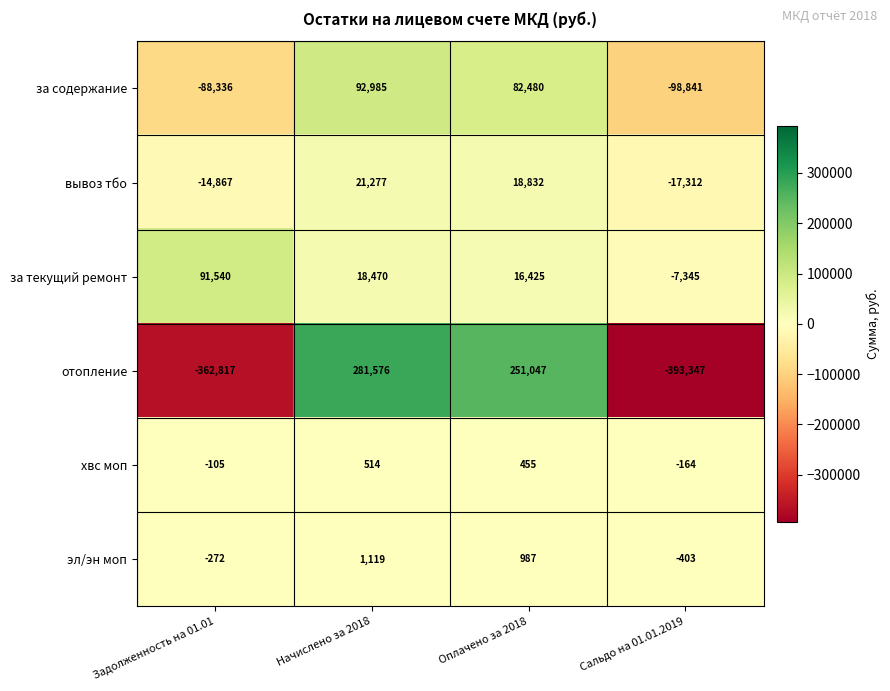

At Оплачено за 2018, list the series in order from smallest to largest.

хвс моп, эл/эн моп, за текущий ремонт, вывоз тбо, за содержание, отопление